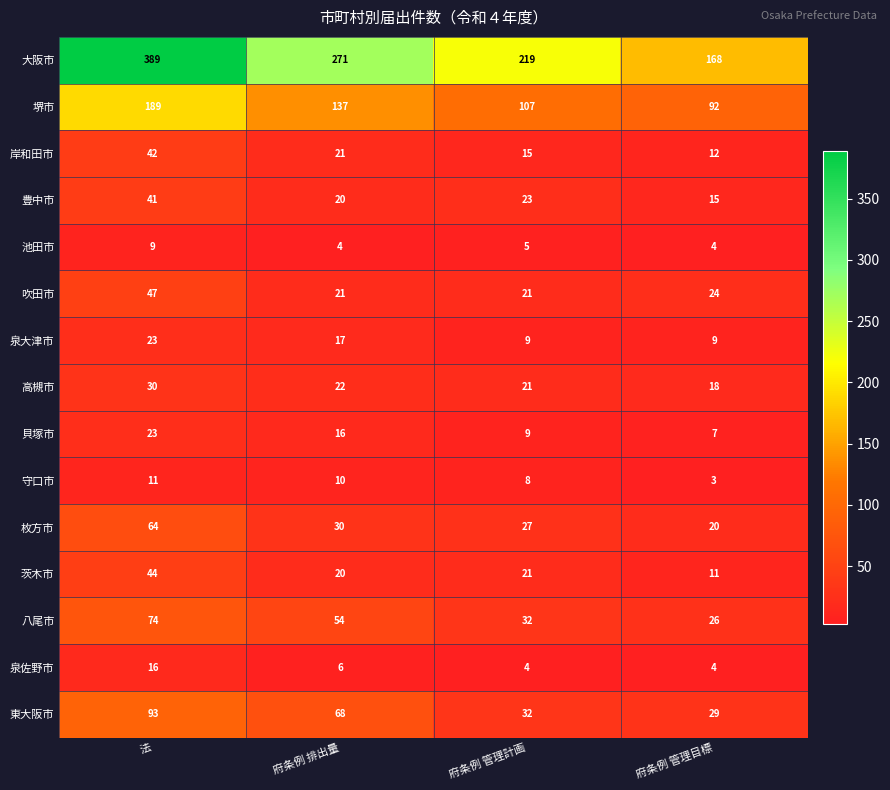

Rank the categories by 堺市 value from highest to lowest.

法, 府条例 排出量, 府条例 管理計画, 府条例 管理目標